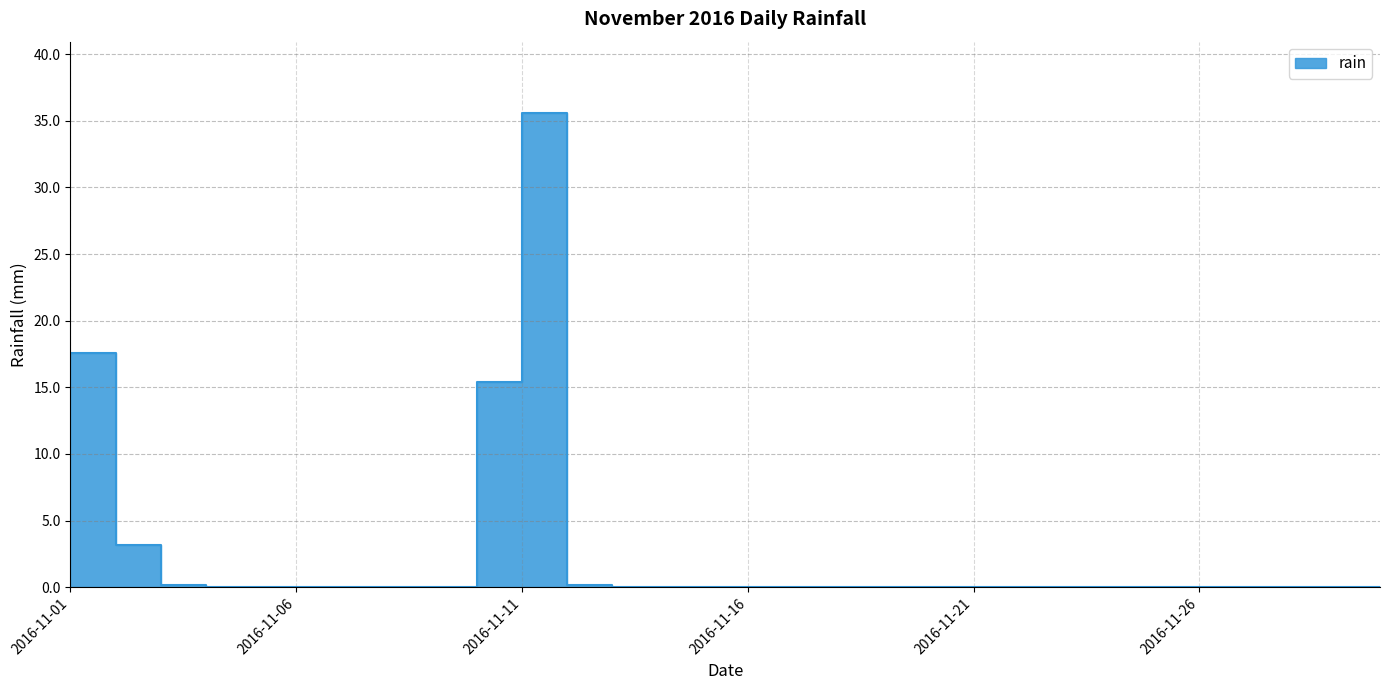

Is it true that the value at 2016-11-15 is 16.7?

False